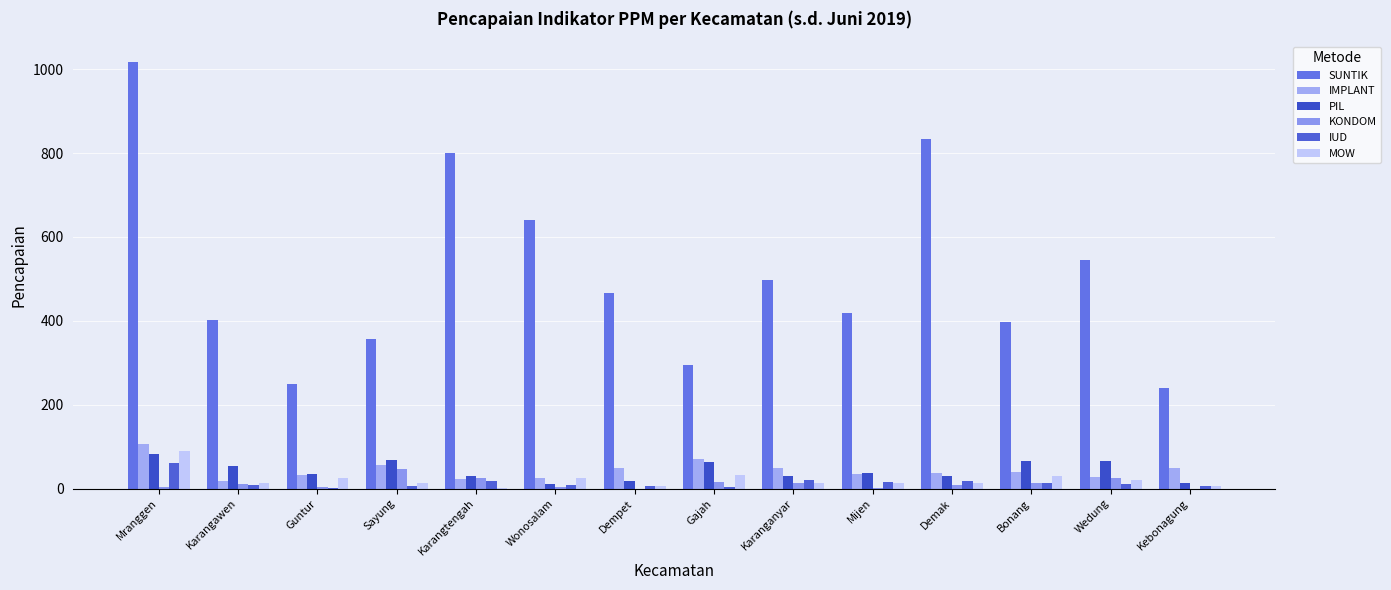

How many data points does each series have?

14